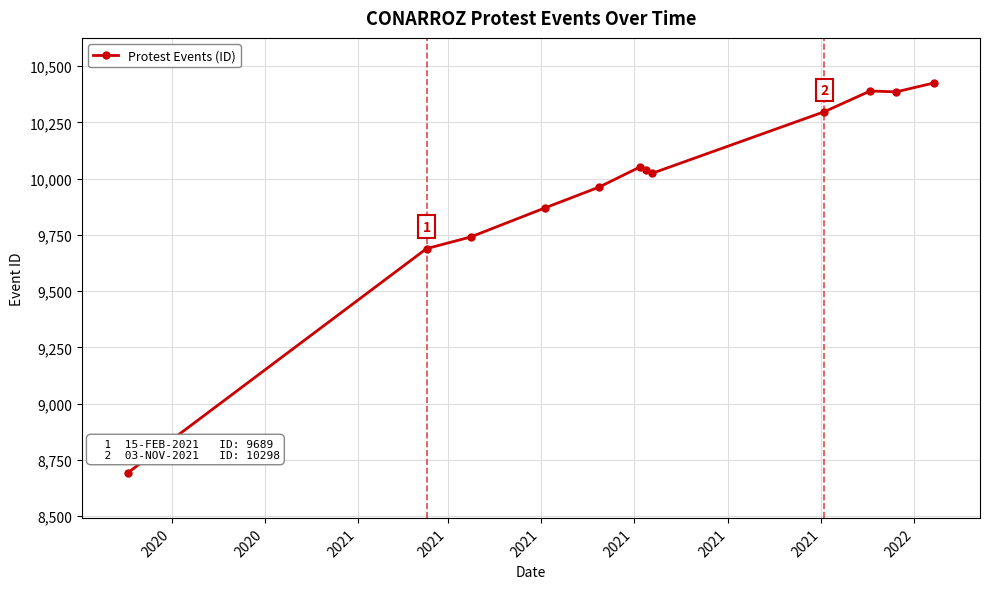

What is the difference between the second highest and minimum values?

1698